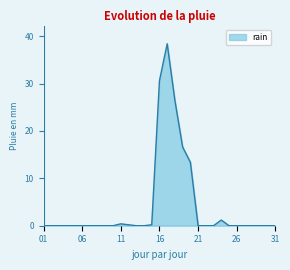

True or false: there are more than 0 points higher than both neighbors.

True